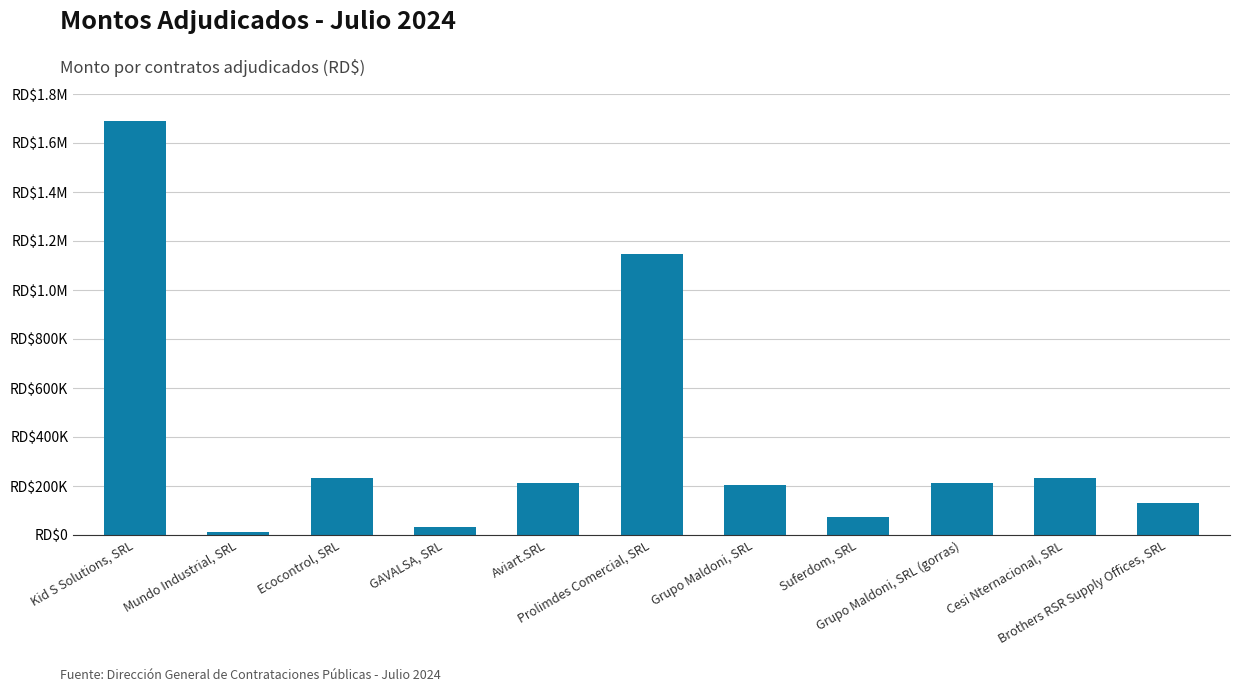

What is the label of the 1st bar from the right?

Brothers RSR Supply Offices, SRL